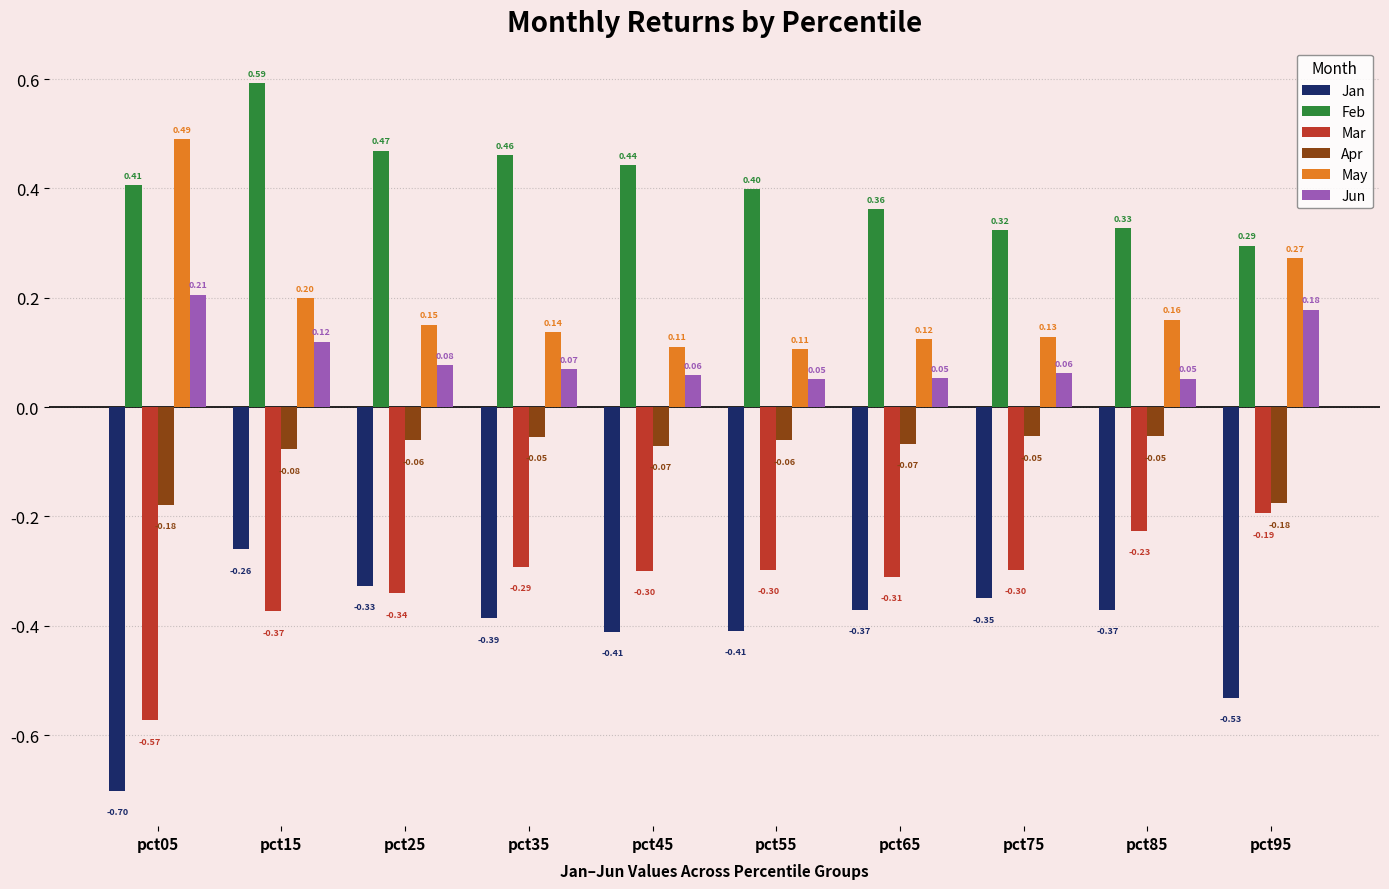

Which series changed the most between pct15 and pct25?

Feb